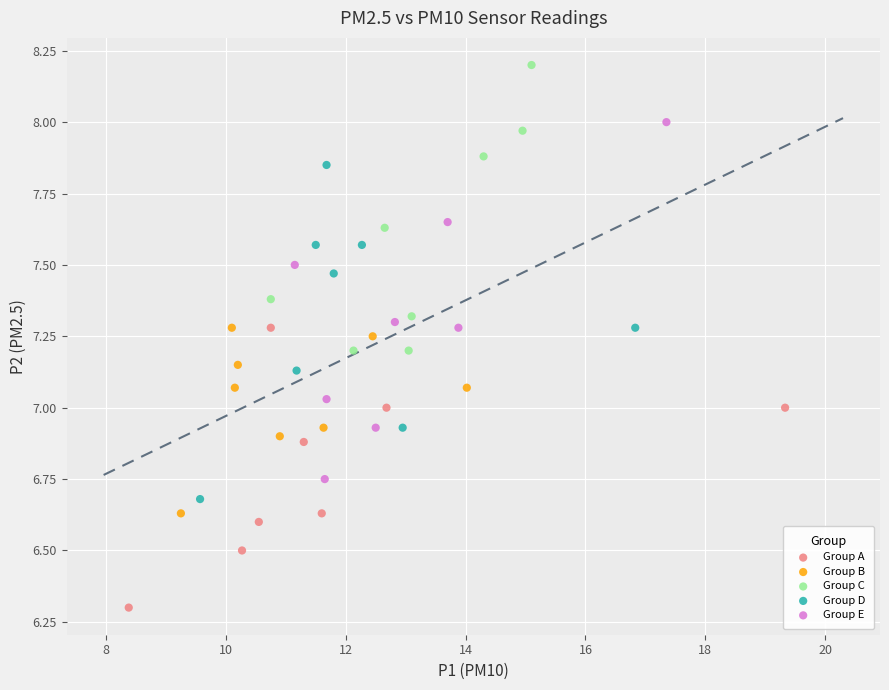

Which series contains the lowest Y value?

Group A